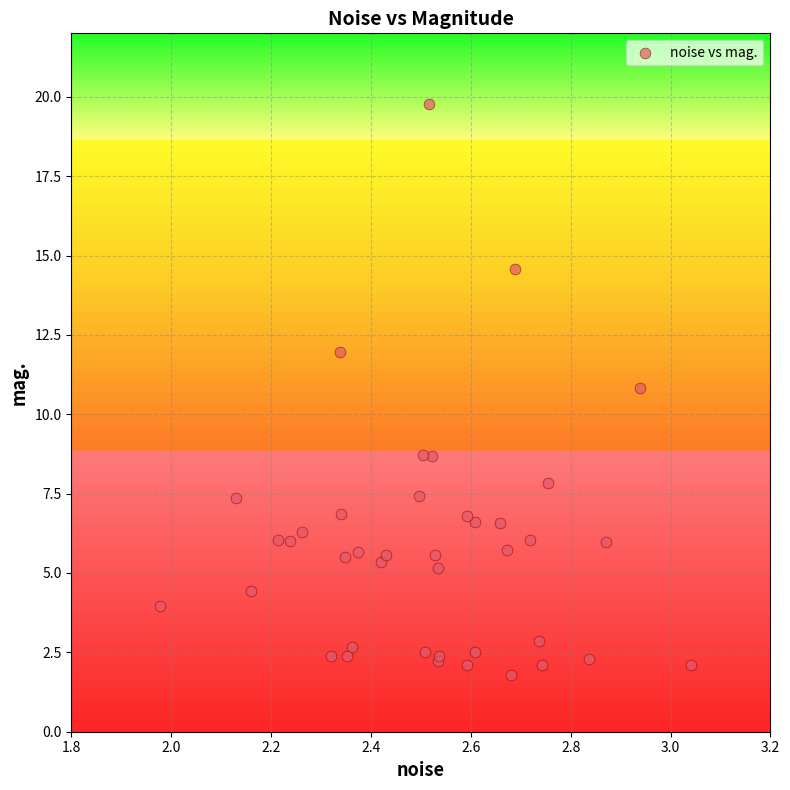

What Y value in the scatter plot is closest to 10?

10.8